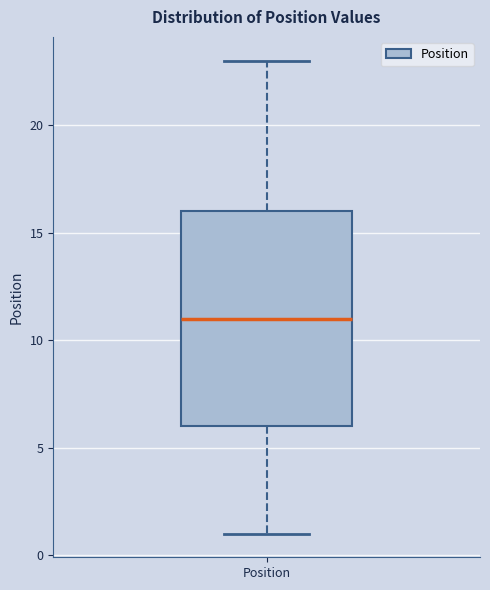

Read this box plot against the y-axis: the position of the median line, the range covered by the box, and the ends of both whiskers. The values are not printed on the chart, so give them approximately, as read against the axis.

median 11, box 6 to 16, whiskers 1 to 23